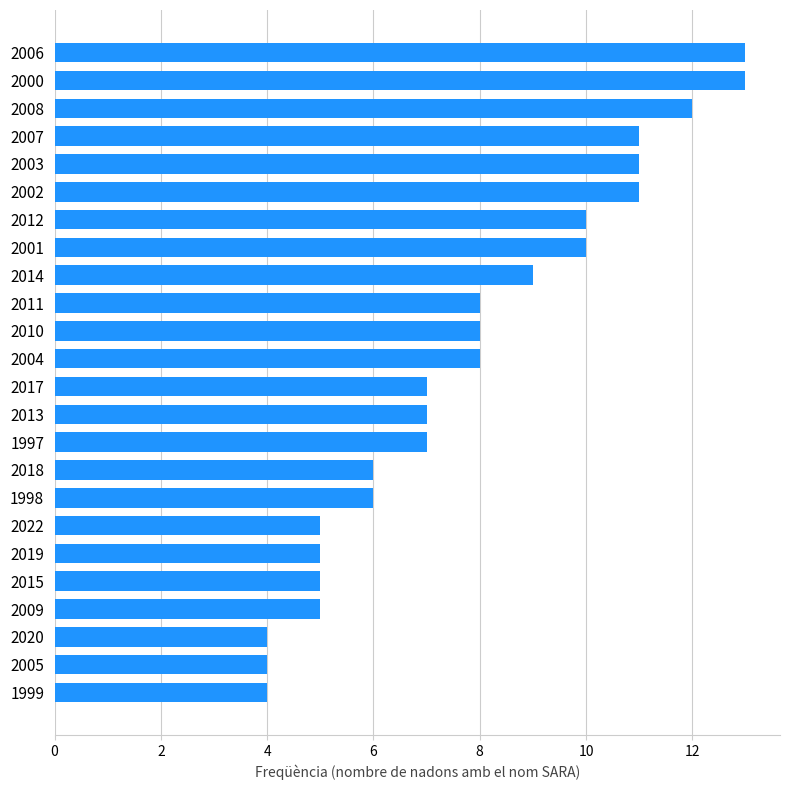

What position from the bottom is 2009?

4